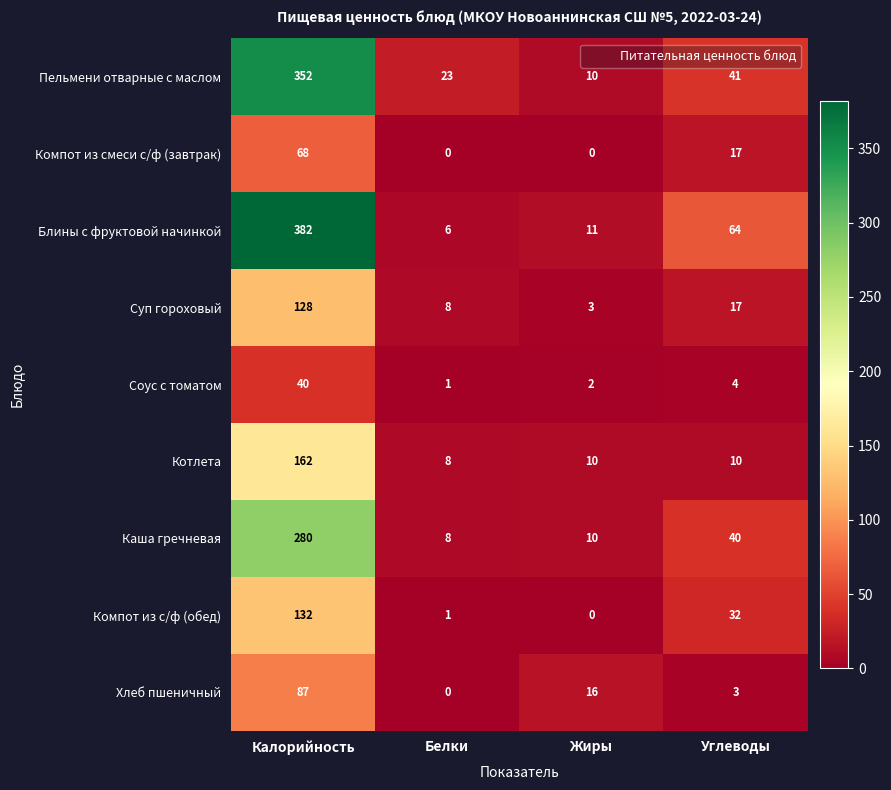

What is the total value across all series at Углеводы?

228